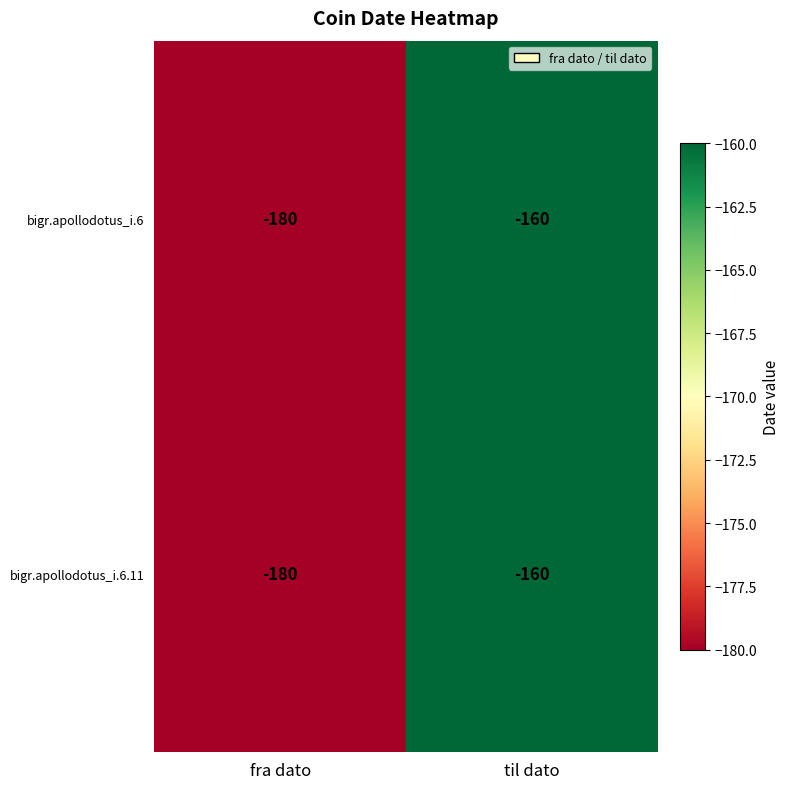

What is the average value of the bigr.apollodotus_i.6 series?

-170